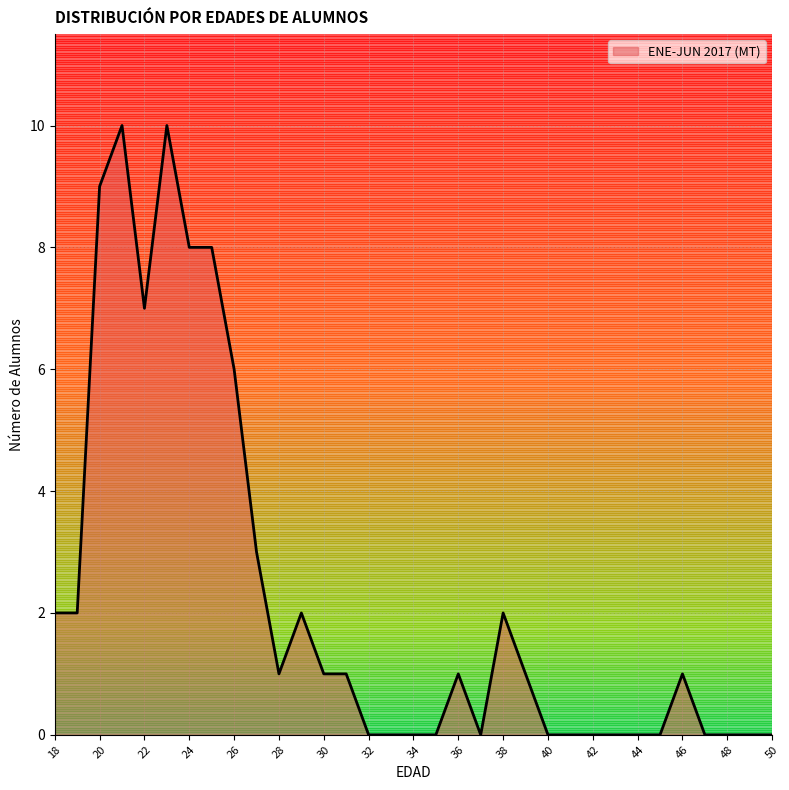

What is the greatest value displayed?

10